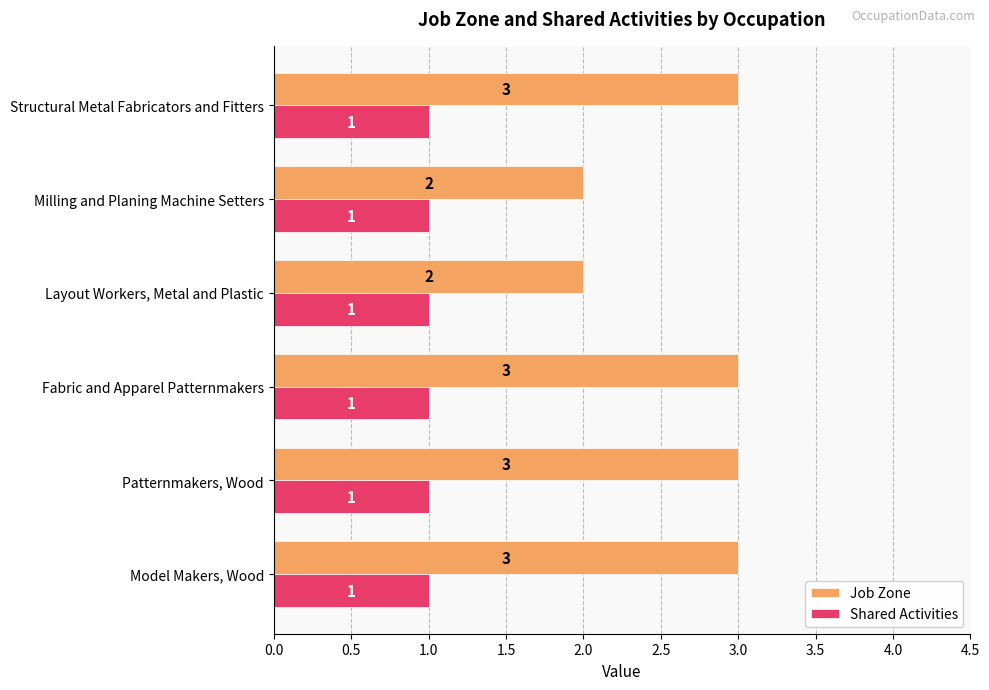

Which series changed the most between Patternmakers, Wood and Milling and Planing Machine Setters?

Job Zone